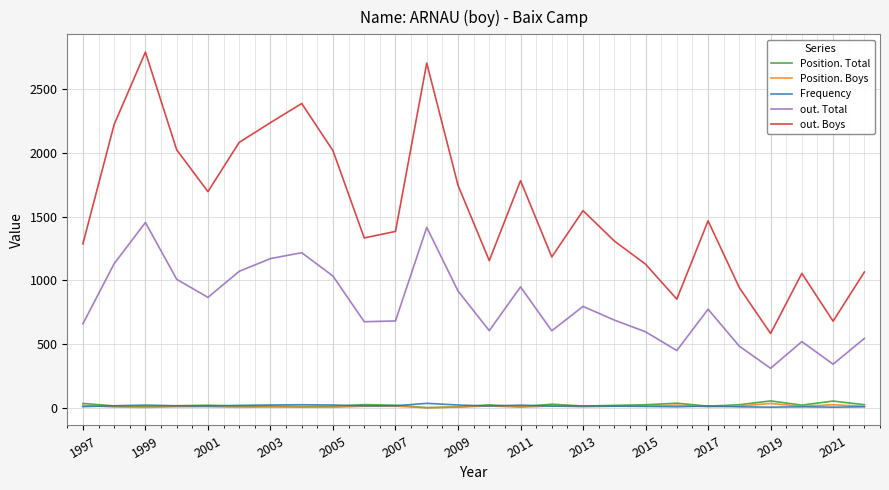

Which series has the largest range (max minus min)?

out. Boys